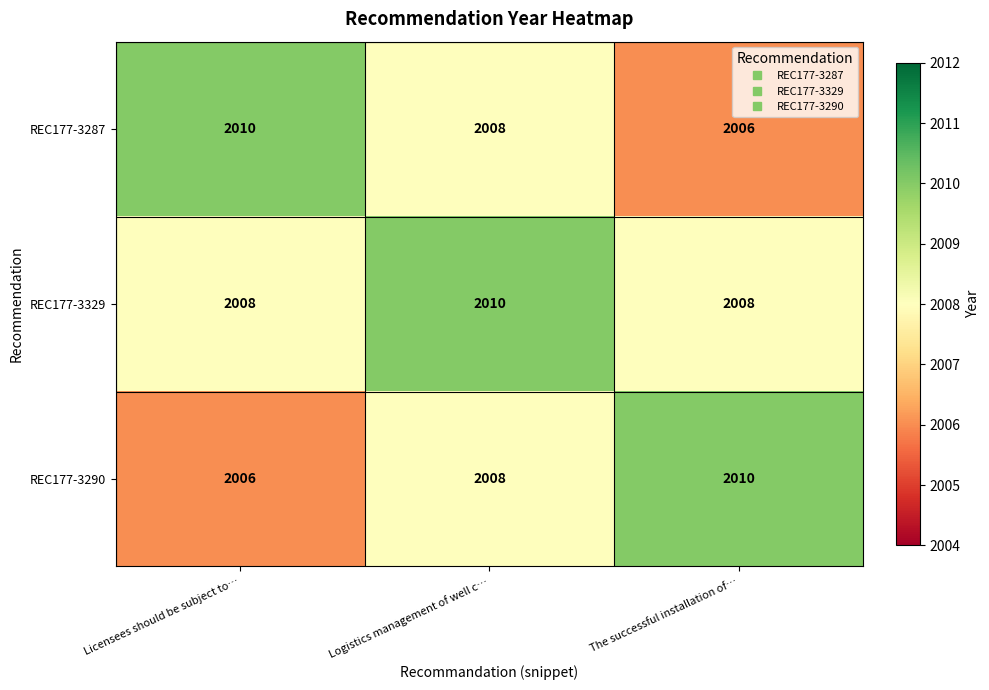

What is the maximum value for REC177-3287?

2010